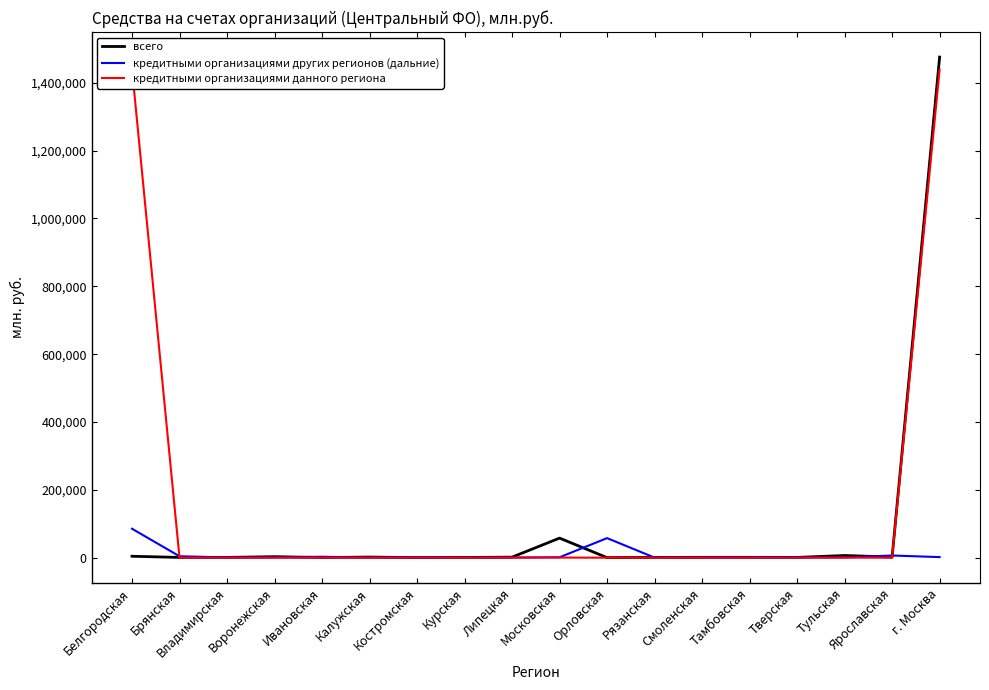

How many interior local peaks does the всего series have?

5